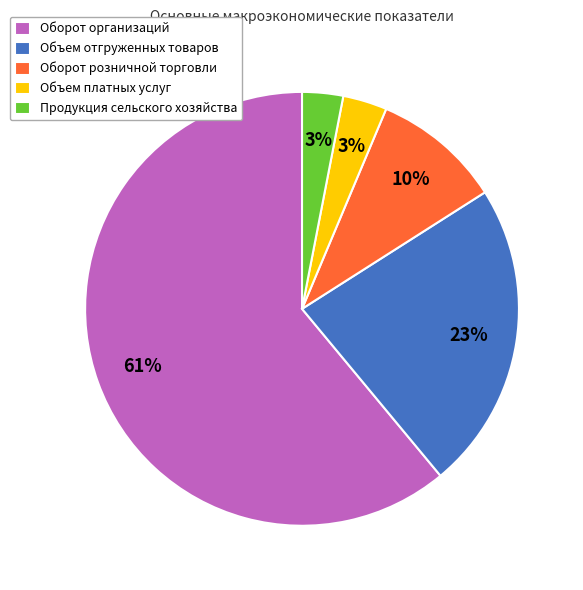

The Объем платных услуг slice represents 3% of the pie. True or false?

True